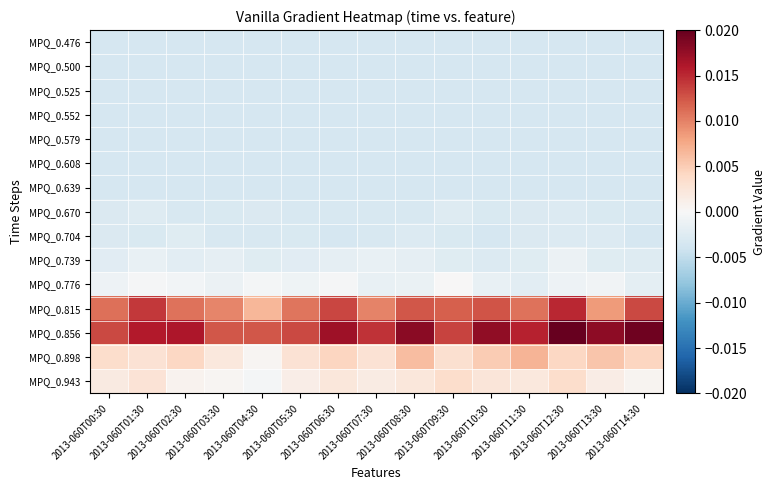

Which has a higher value, 2013-060T12:30 or 2013-060T00:30?

2013-060T12:30